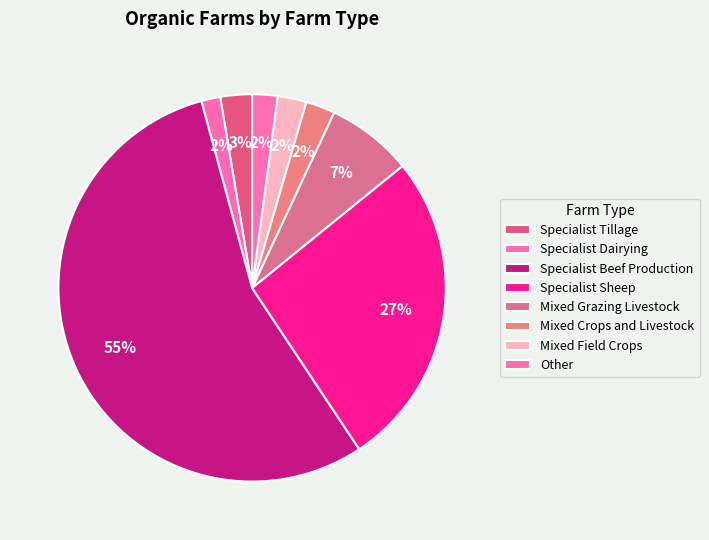

Rank the categories by value from lowest to highest.

Specialist Dairying, Other, Mixed Field Crops, Mixed Crops and Livestock, Specialist Tillage, Mixed Grazing Livestock, Specialist Sheep, Specialist Beef Production